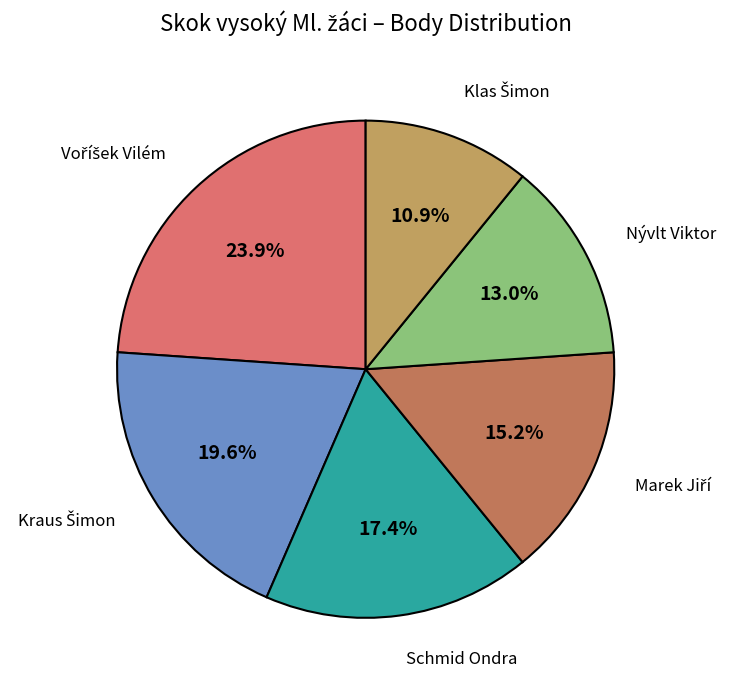

What portion of the pie excludes Nývlt Viktor?

87.0%